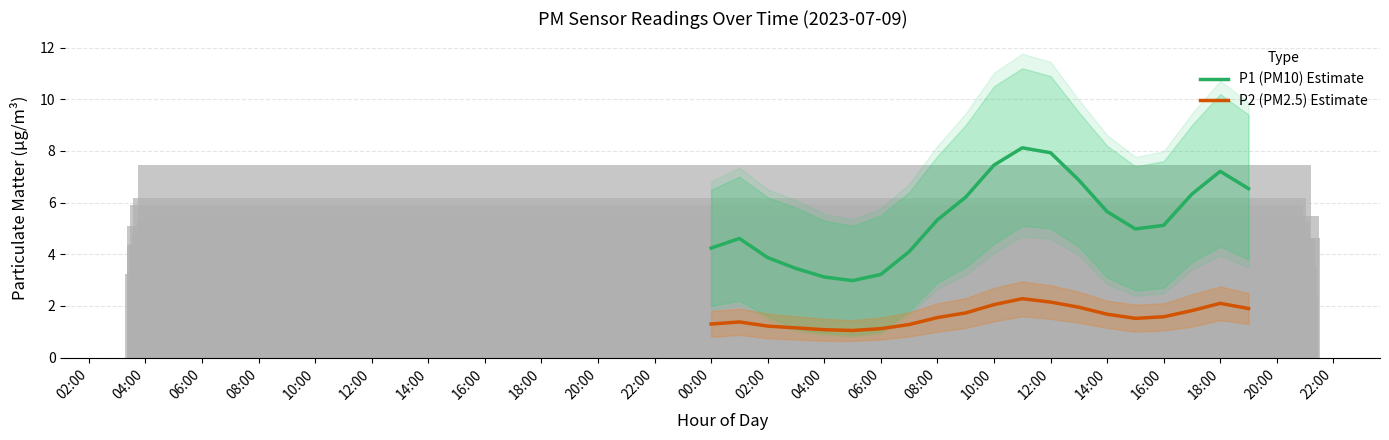

Between 20:00 and 14:00, which is larger?

20:00